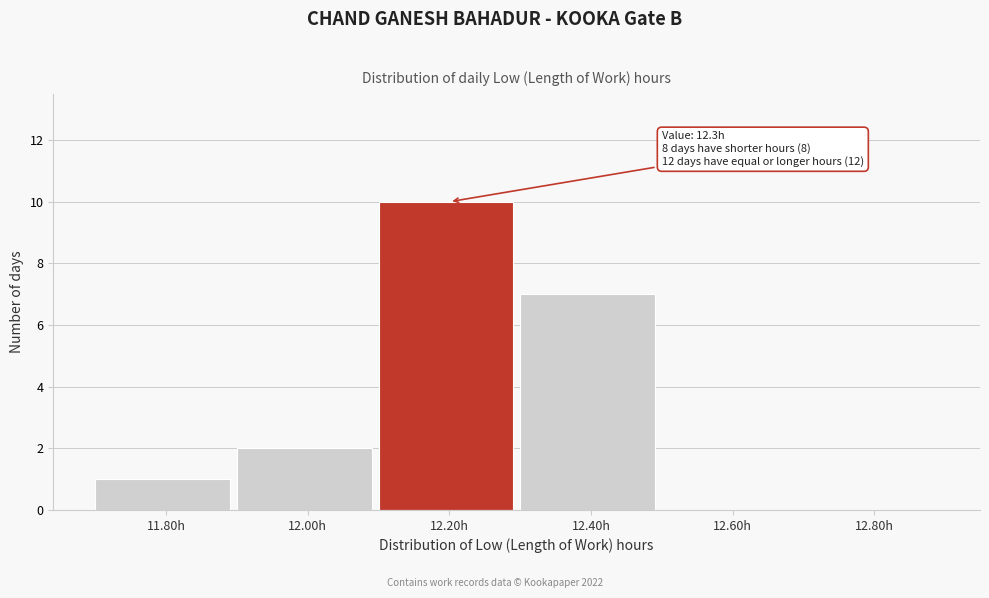

Reading left to right, what are all the values shown in this chart?

11.80h=1	12.00h=2	12.20h=10	12.40h=7	12.60h=0	12.80h=0